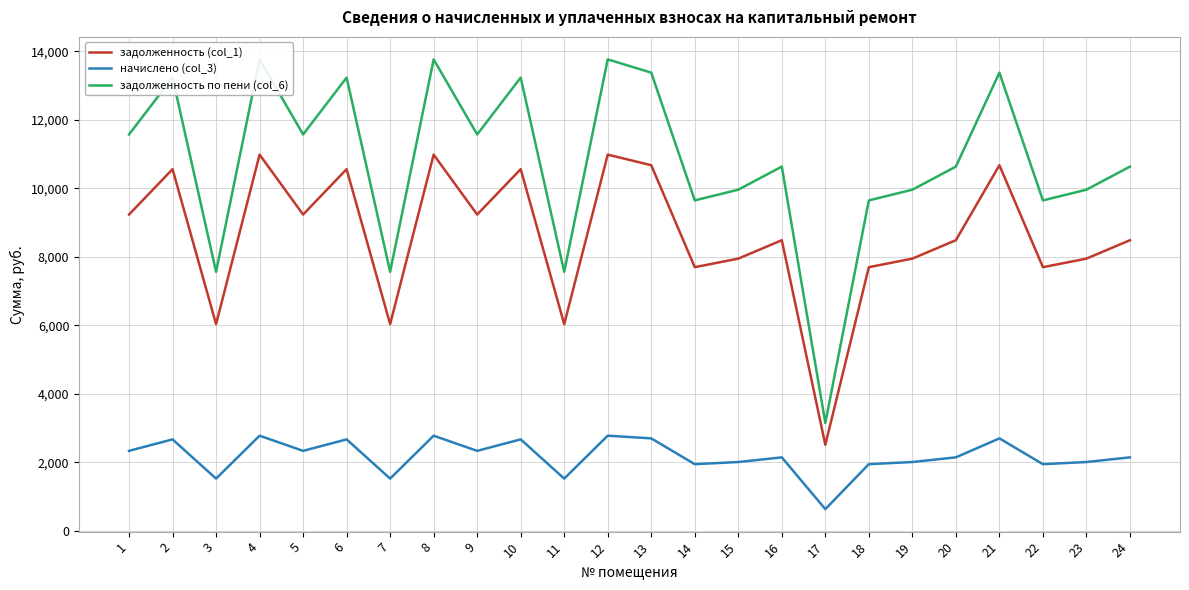

True or false: задолженность по пени (col_6) and начислено (col_3) cross at least once.

False